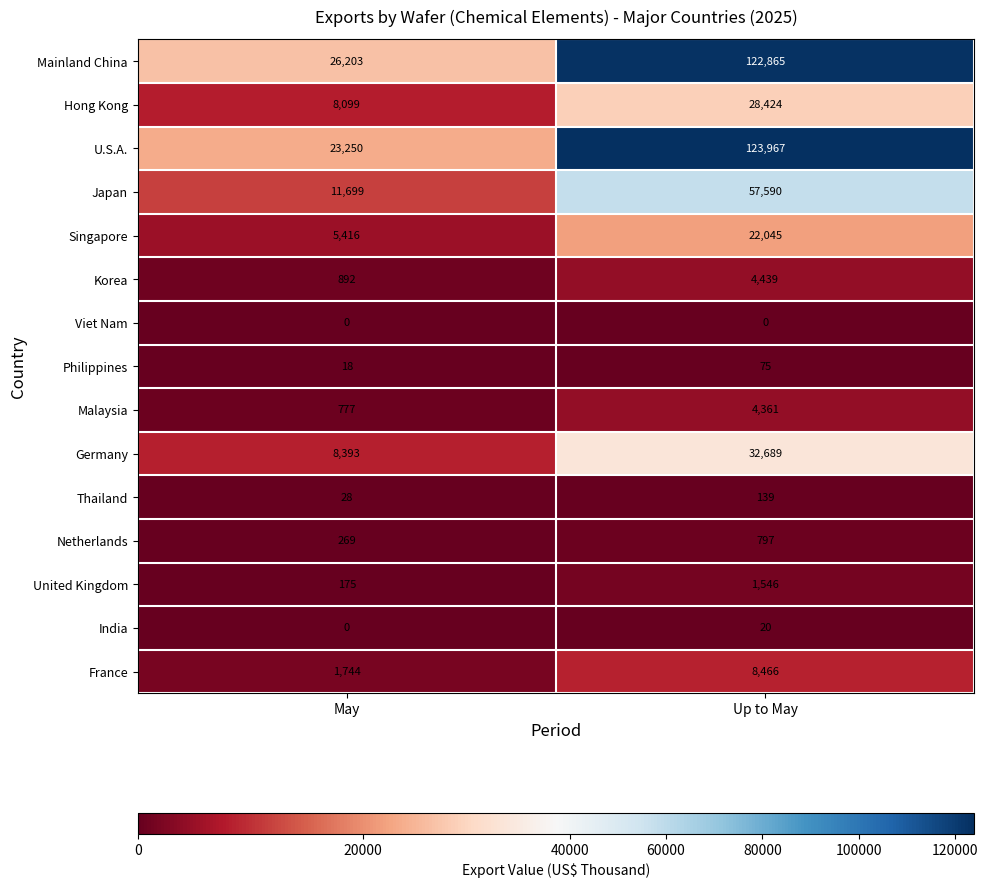

What is the difference between the highest and lowest values at Up to May?

123967